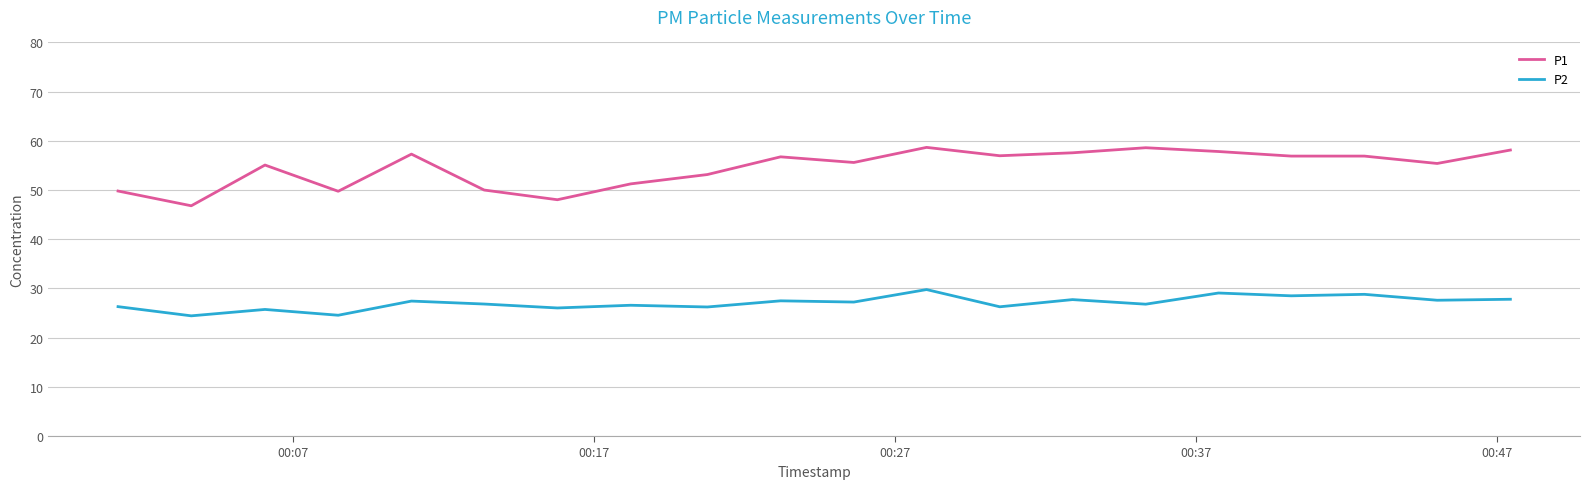

Which series has the largest range (max minus min)?

P1